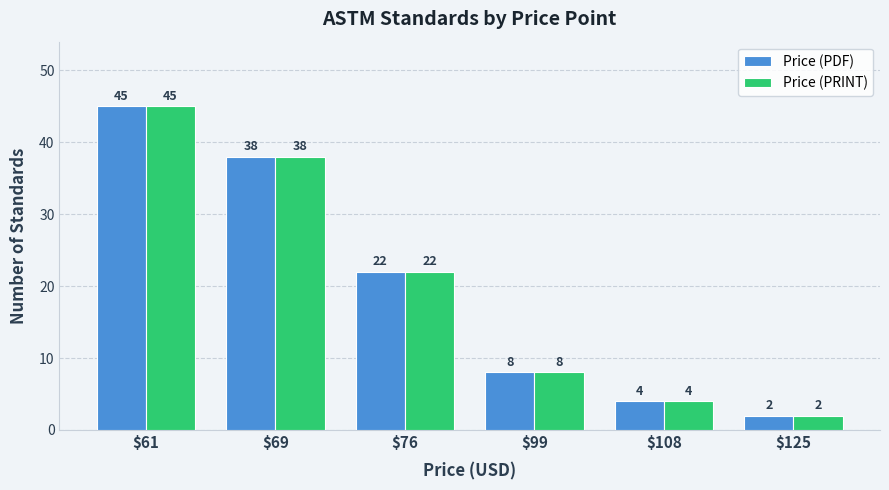

True or false: Price (PRINT) has a value of 6 at $108.

False